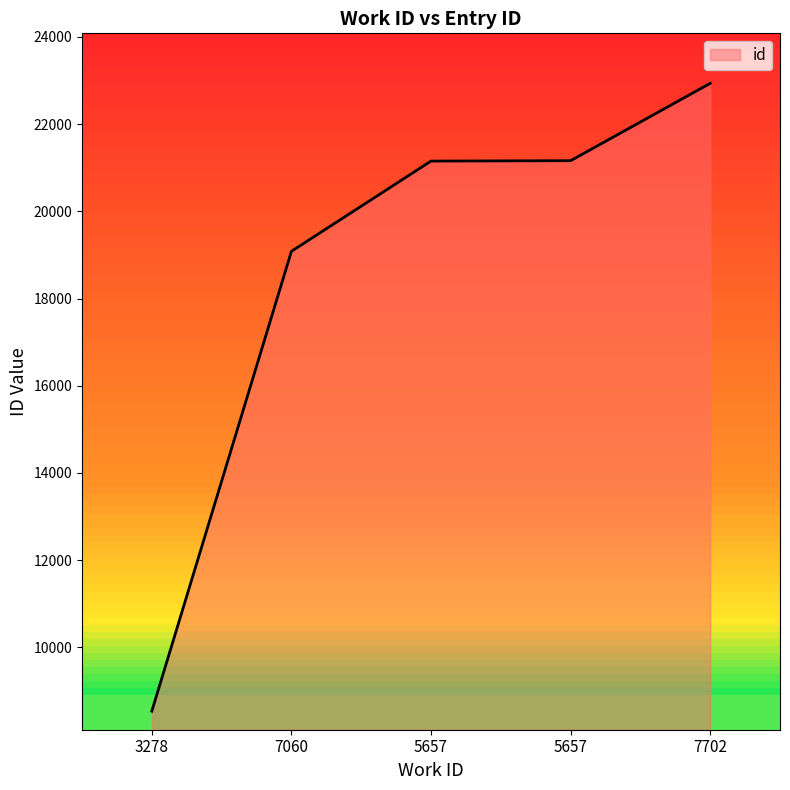

True or false: the data shows 11152 at 7060.

False